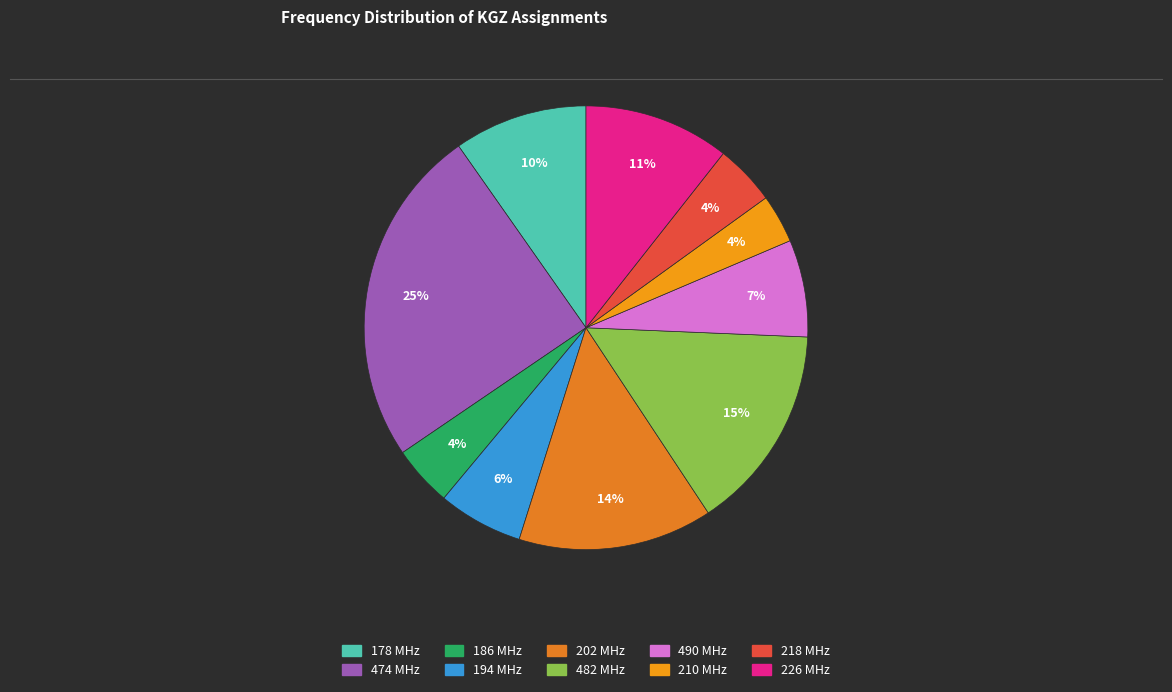

Is it true that 202 MHz is 14% of the pie?

True